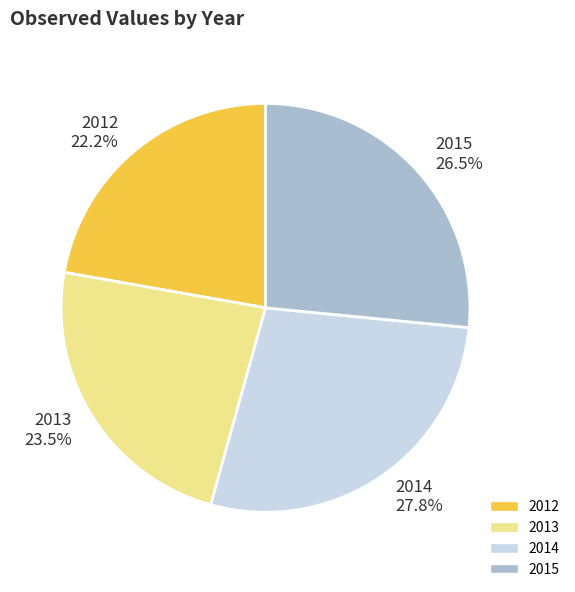

How many segments does this pie chart have?

4